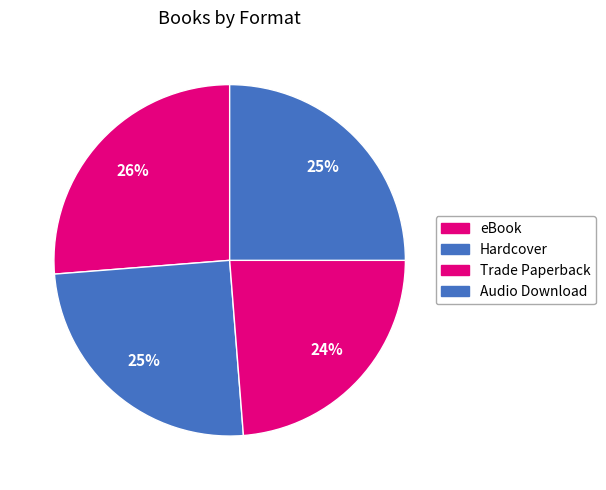

How many slices are in this pie chart?

4